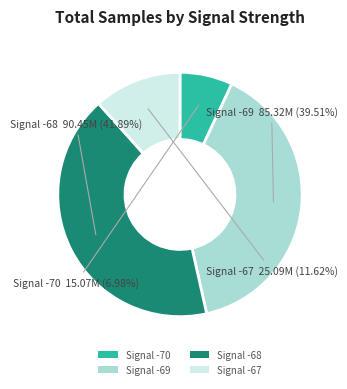

Is Signal -70 the majority of the pie?

No